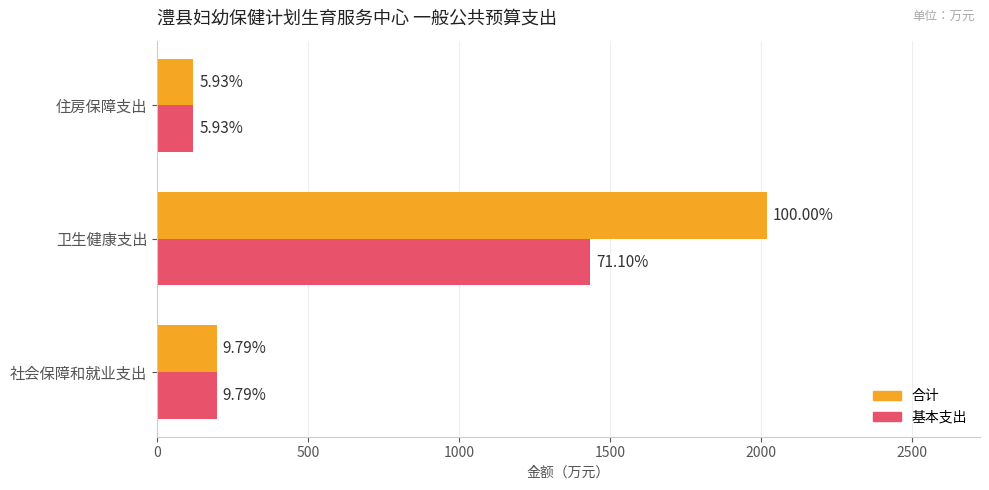

What are all the series names shown in the legend?

合计, 基本支出